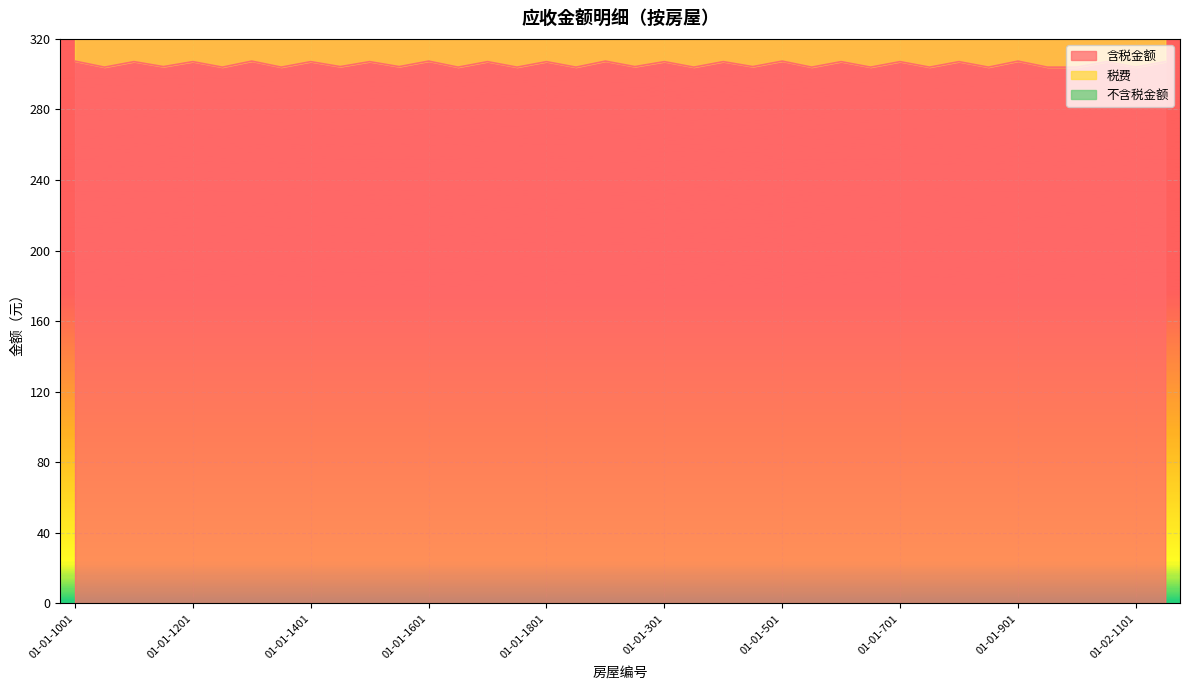

Between 01-01-1402 and 01-01-701, which series saw the biggest shift?

不含税金额